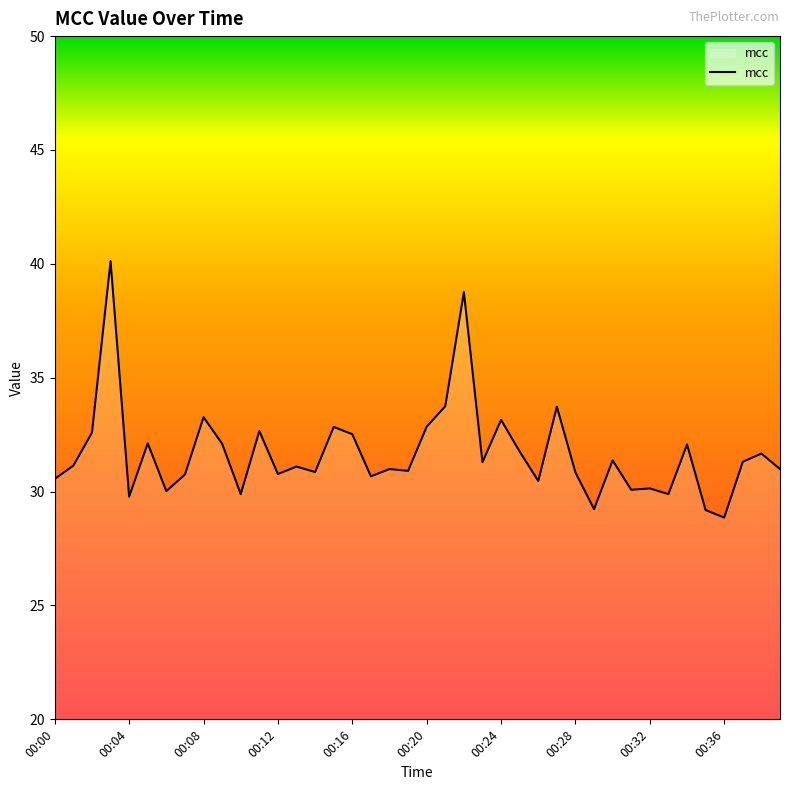

What is the minimum value shown in the chart?

28.9